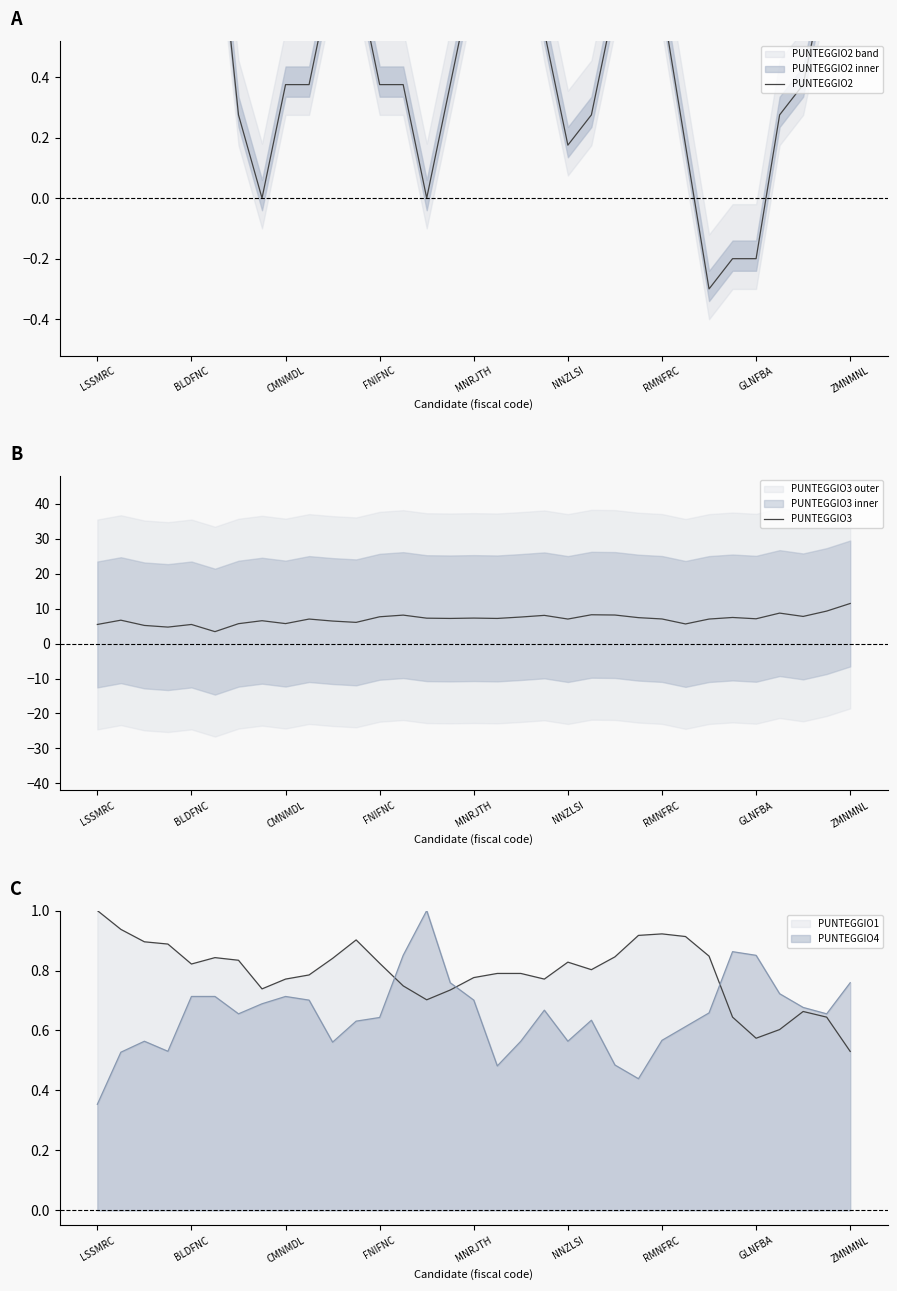

At which label does PUNTEGGIO1 reach its minimum?

ZMNMNL